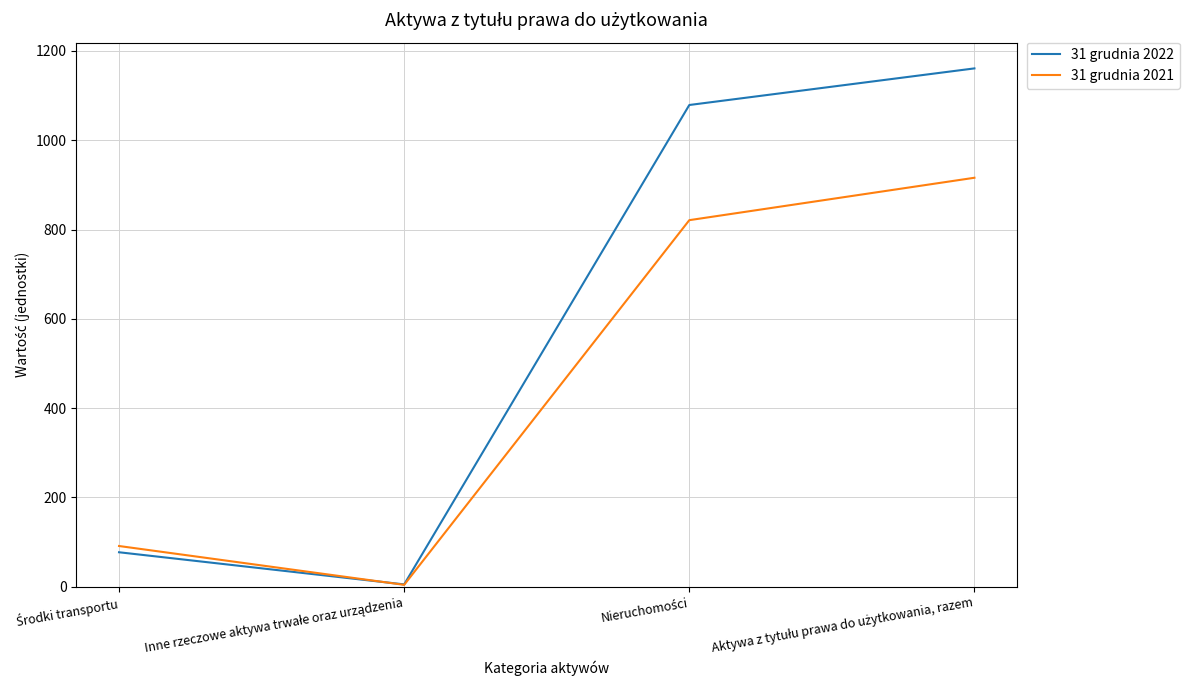

What is the maximum value for 31 grudnia 2022?

1161